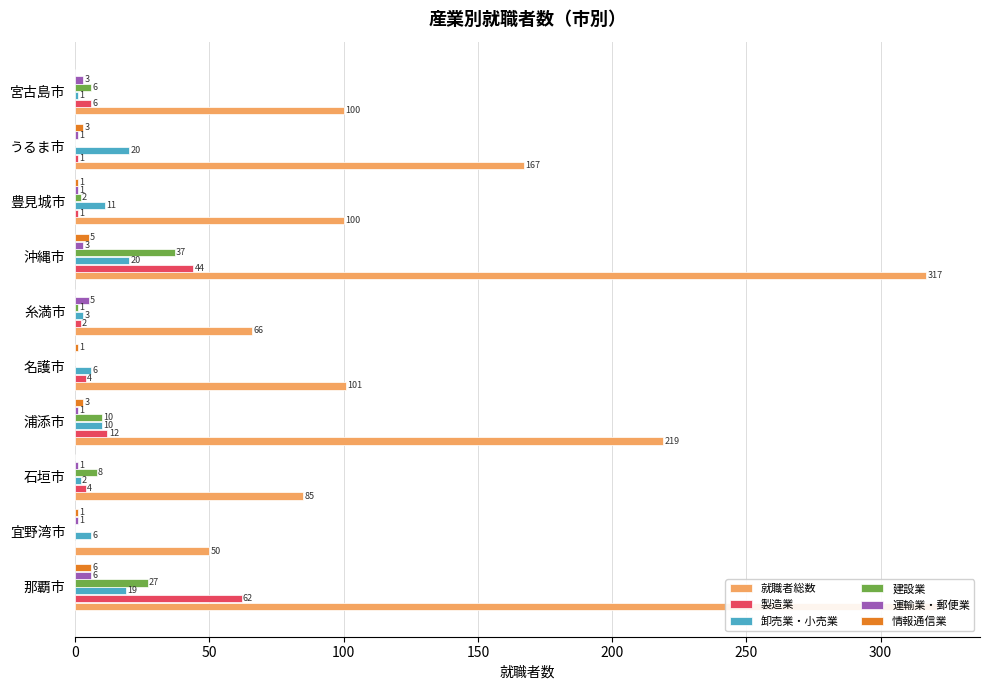

How many data points in 就職者総数 are less than 101?

5